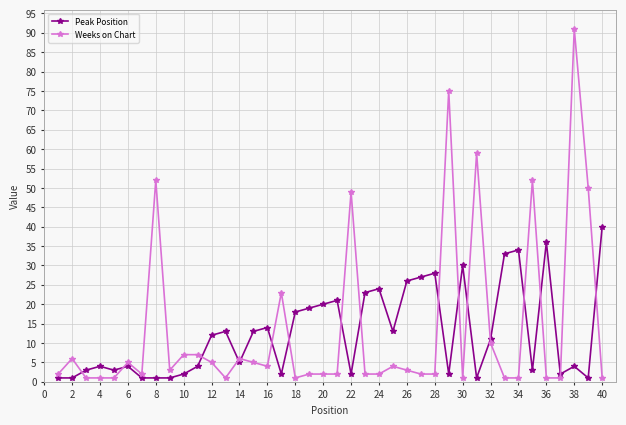

What is the average value of the Weeks on Chart series?

14